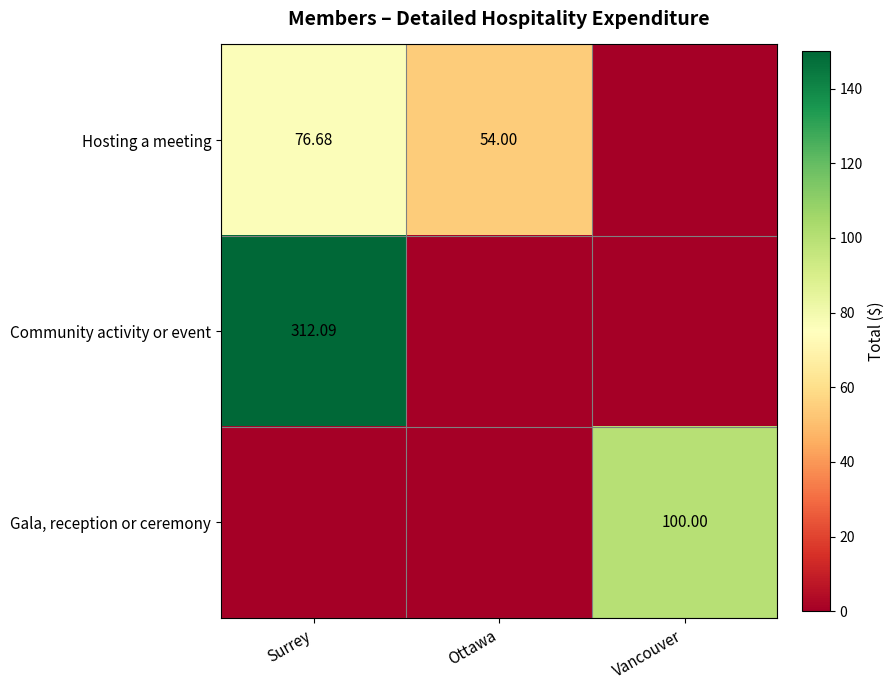

True or false: Gala, reception or ceremony has a value of 0.0 at Surrey.

True